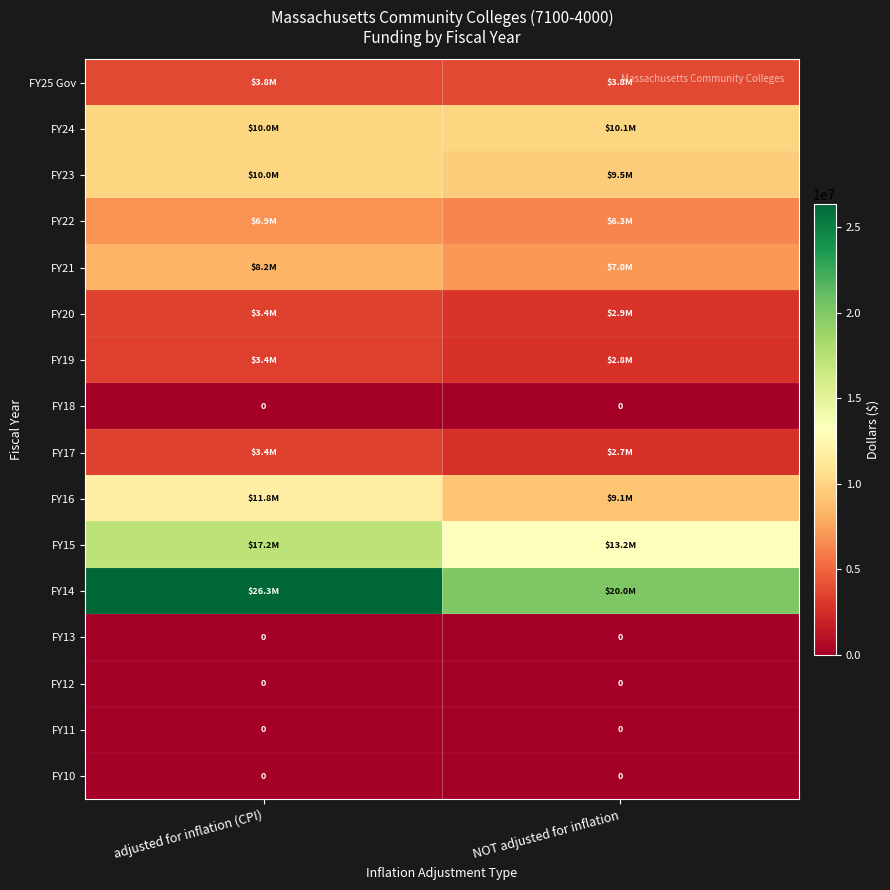

Is it true that FY10 equals 0 at adjusted for inflation (CPI)?

True